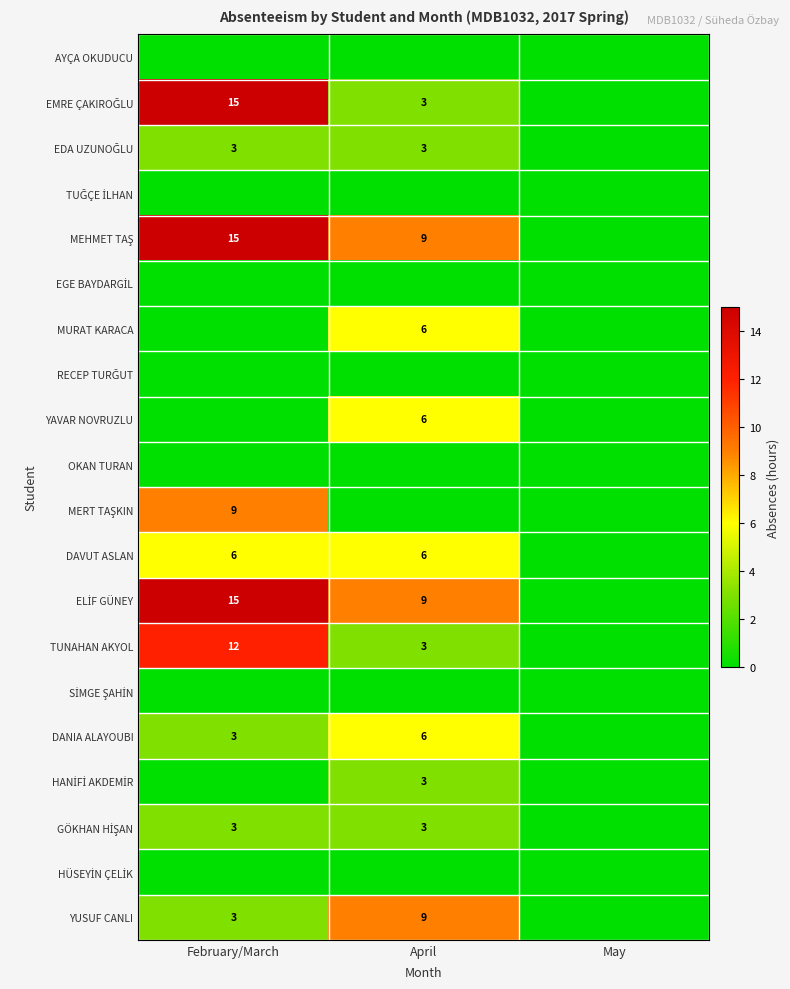

The value of DANIA ALAYOUBI at April is 6. True or false?

True